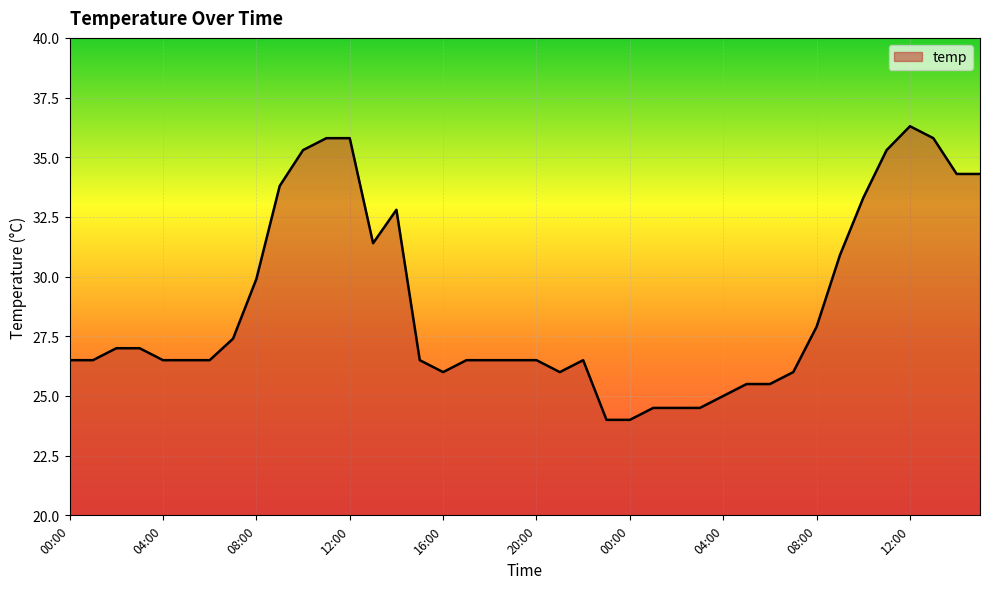

What is the greatest value displayed?

36.3